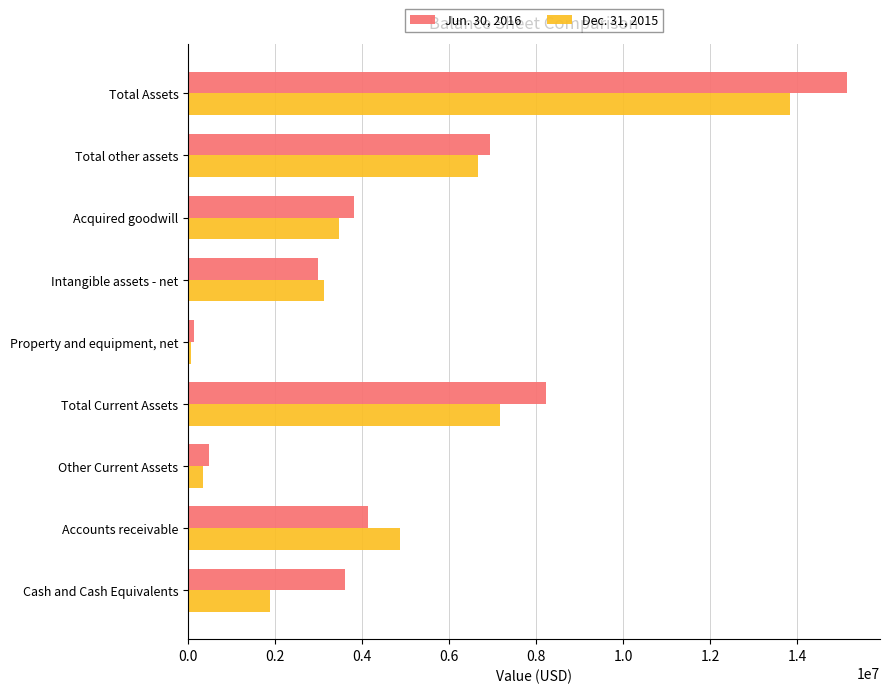

Where is Jun. 30, 2016 nearest to the value 7636394?

Total Current Assets